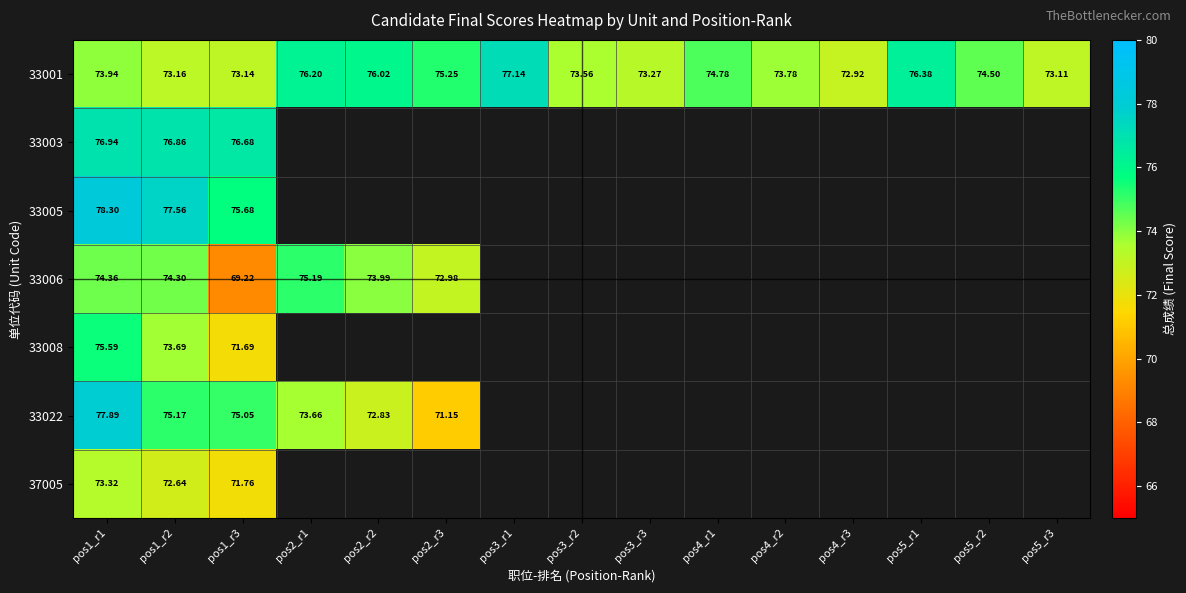

Is it true that 33005 equals 0.0 at pos5_r2?

True